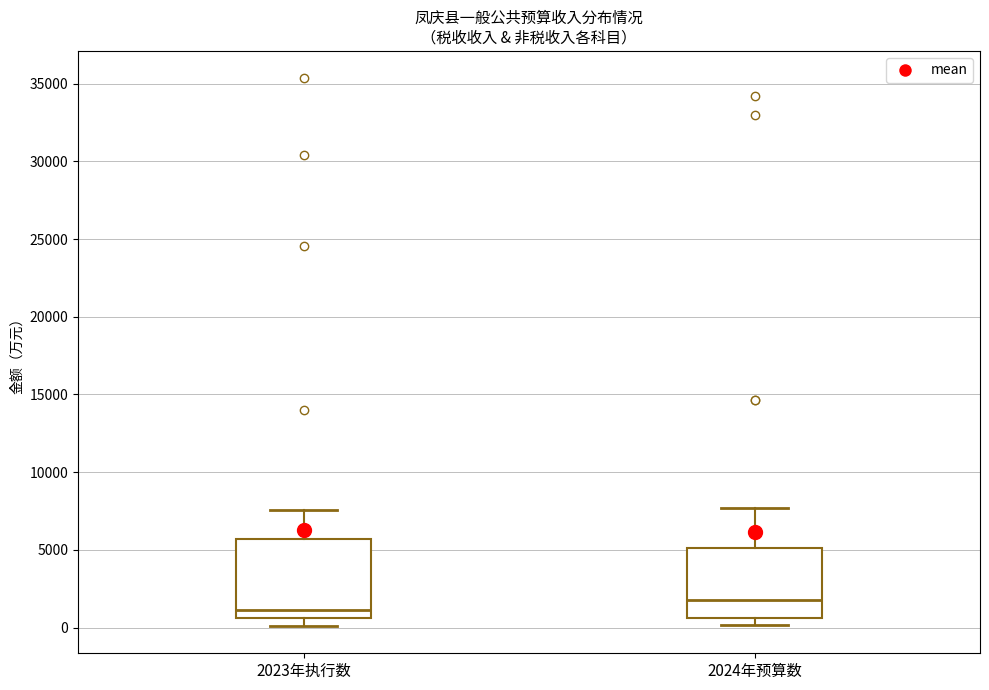

Which box's median line is the lowest?

2023年执行数